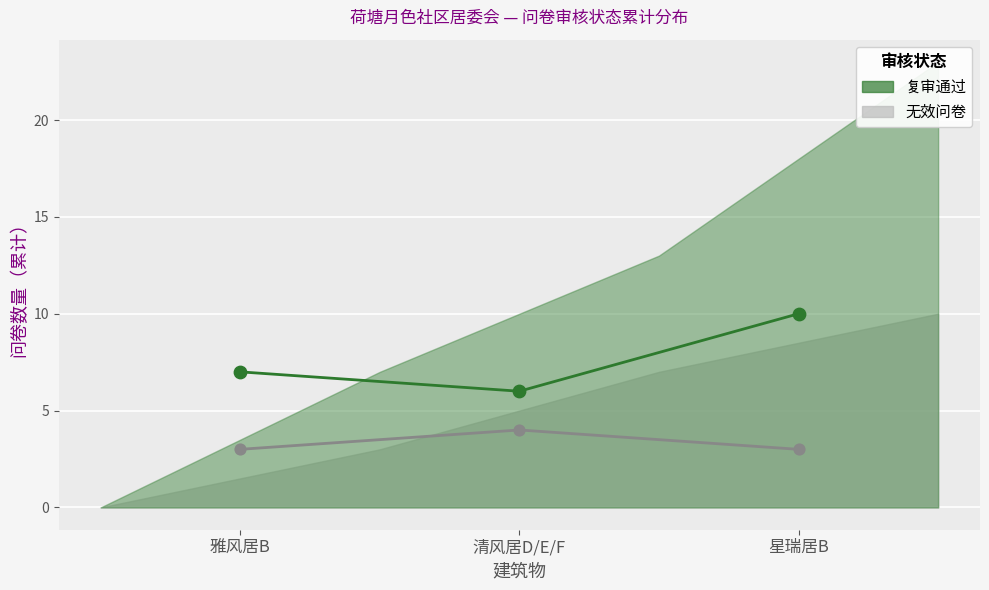

Across all data points, what is the range of Y values (max minus min)?

7